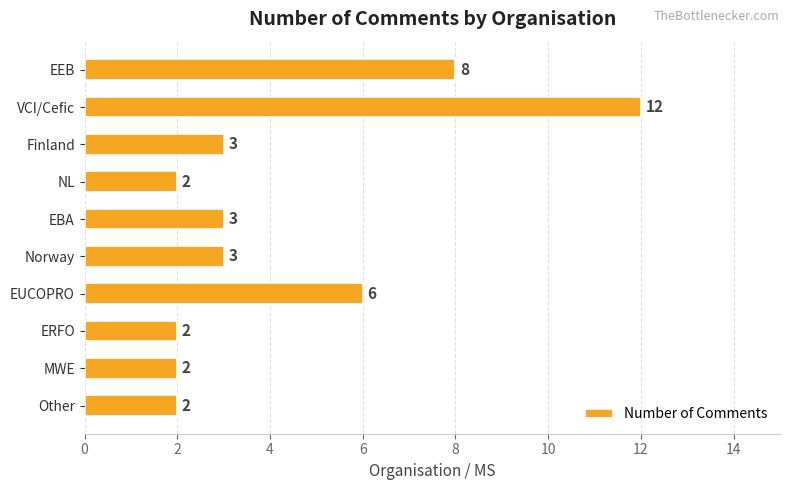

Reading top to bottom, extract all data points from this chart.

8	12	3	2	3	3	6	2	2	2